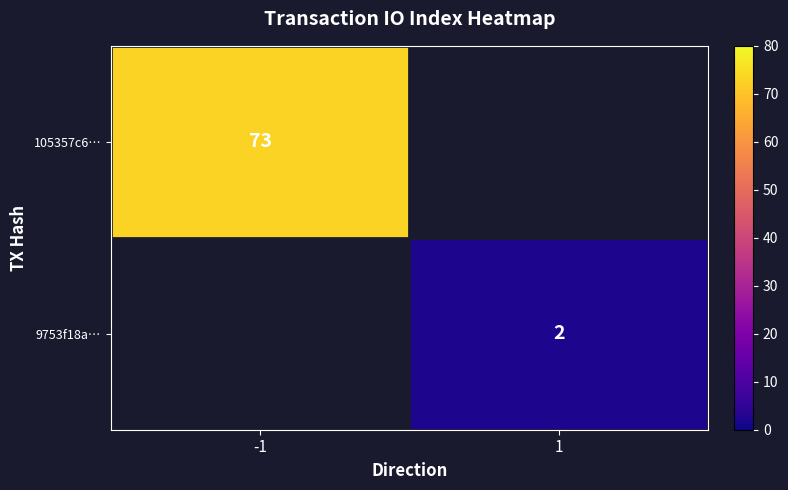

Is it true that 9753f18a… equals 2 at 1?

True